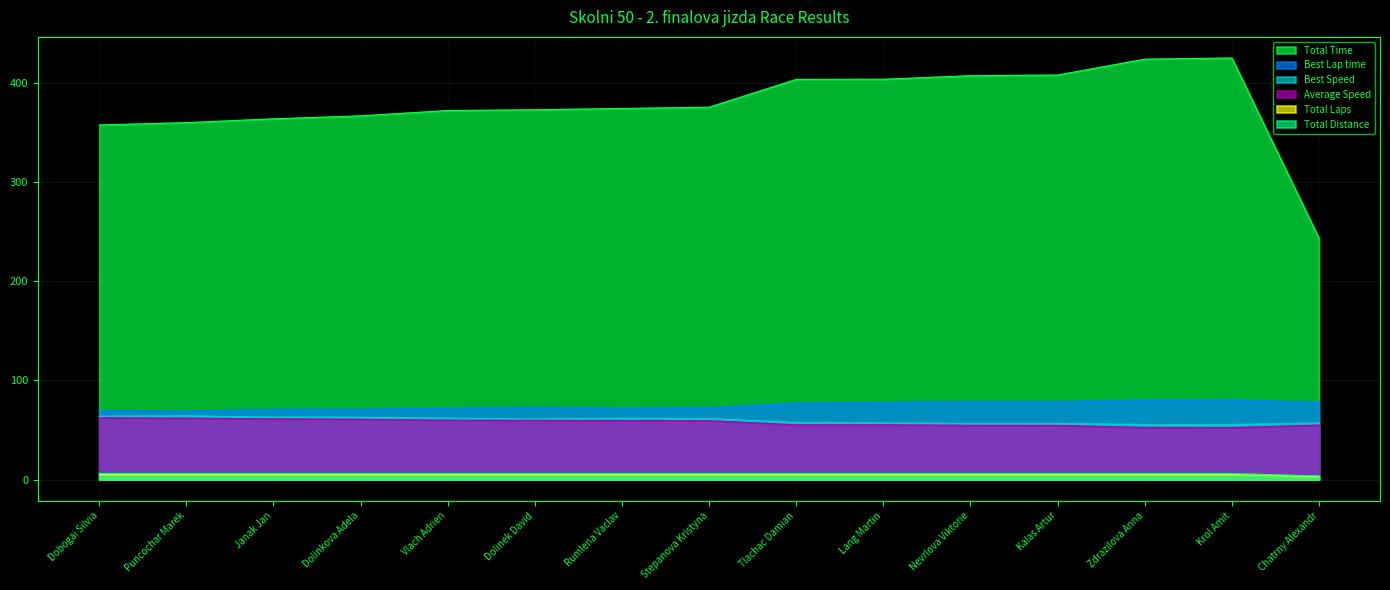

Which series has the largest total across all categories?

Total Time